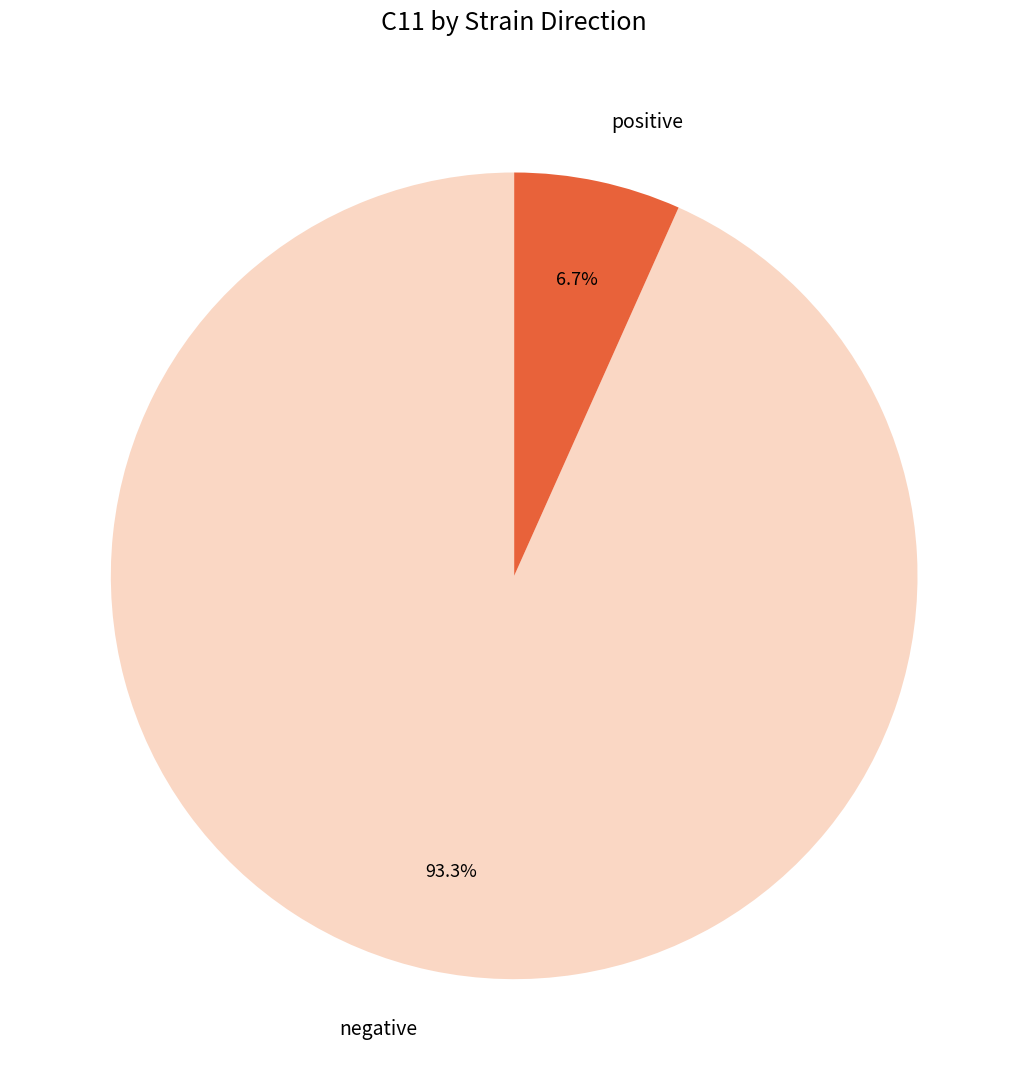

To the nearest percent, what is the average slice percentage?

50%